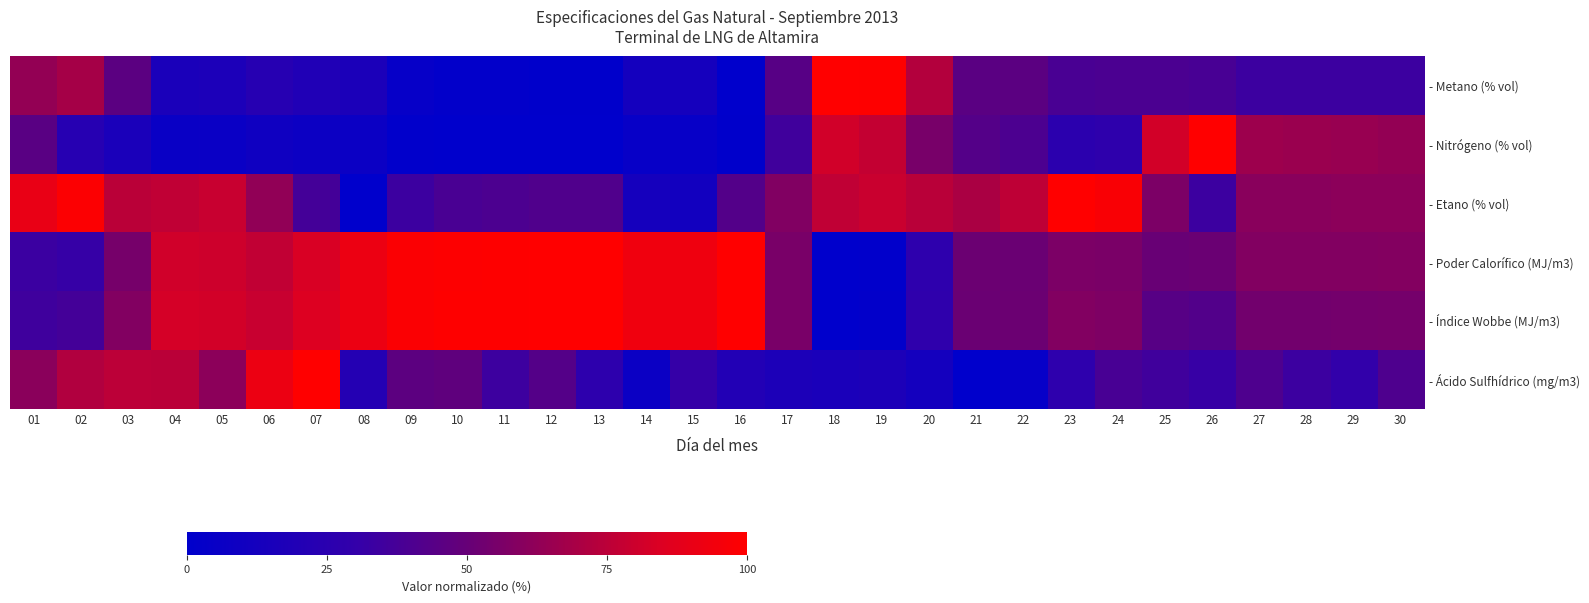

At which label is - Poder Calorífico (MJ/m3) closest to 50?

25